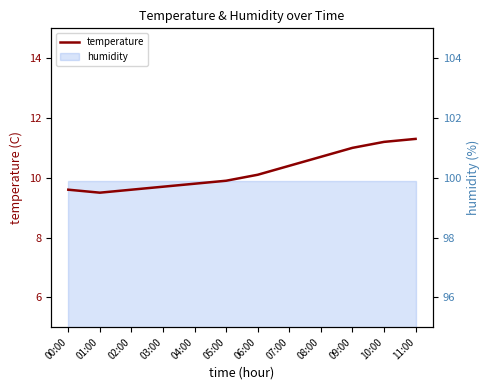

Reading left to right, list all the values displayed in this chart.

00:00=9.6	01:00=9.5	02:00=9.6	03:00=9.7	04:00=9.8	05:00=9.9	06:00=10.1	07:00=10.4	08:00=10.7	09:00=11.0	10:00=11.2	11:00=11.3